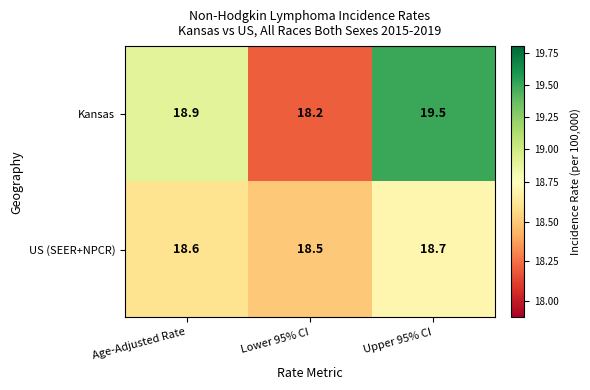

Which label corresponds to the largest value in the chart?

Upper 95% CI